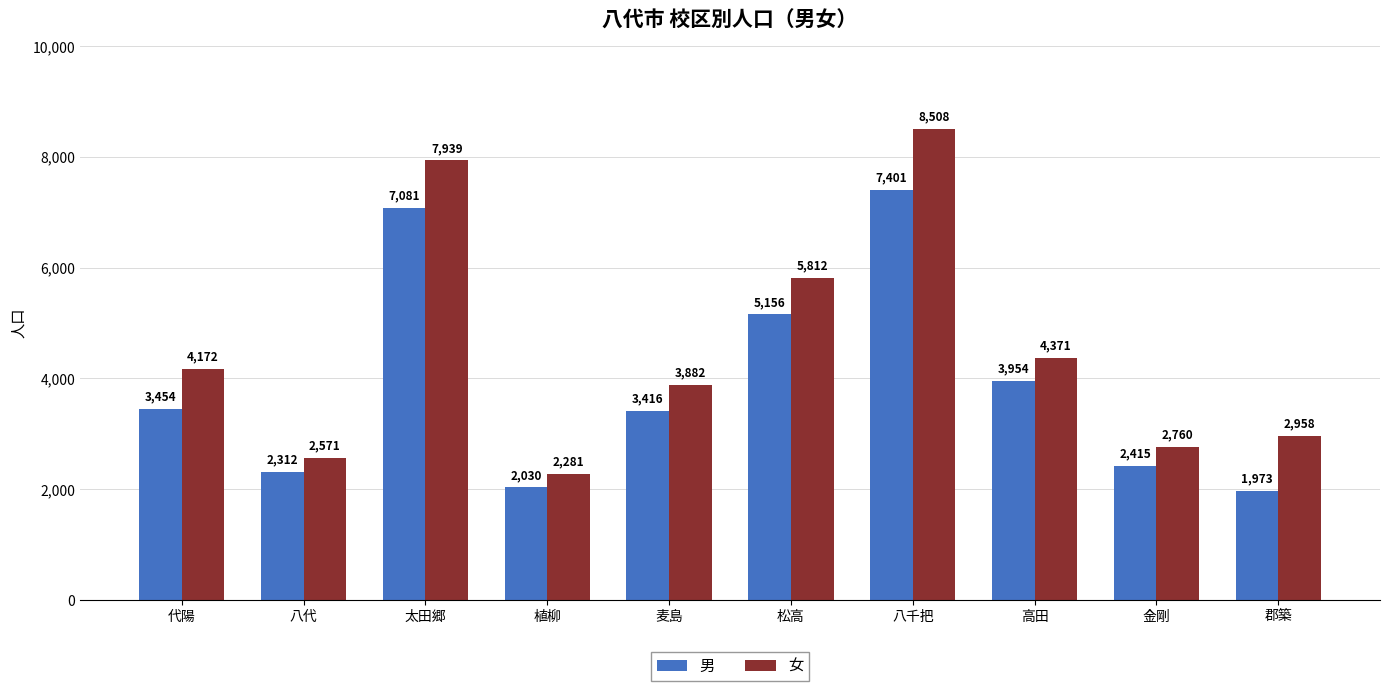

Are the bars grouped side by side (vs. stacked)?

Yes